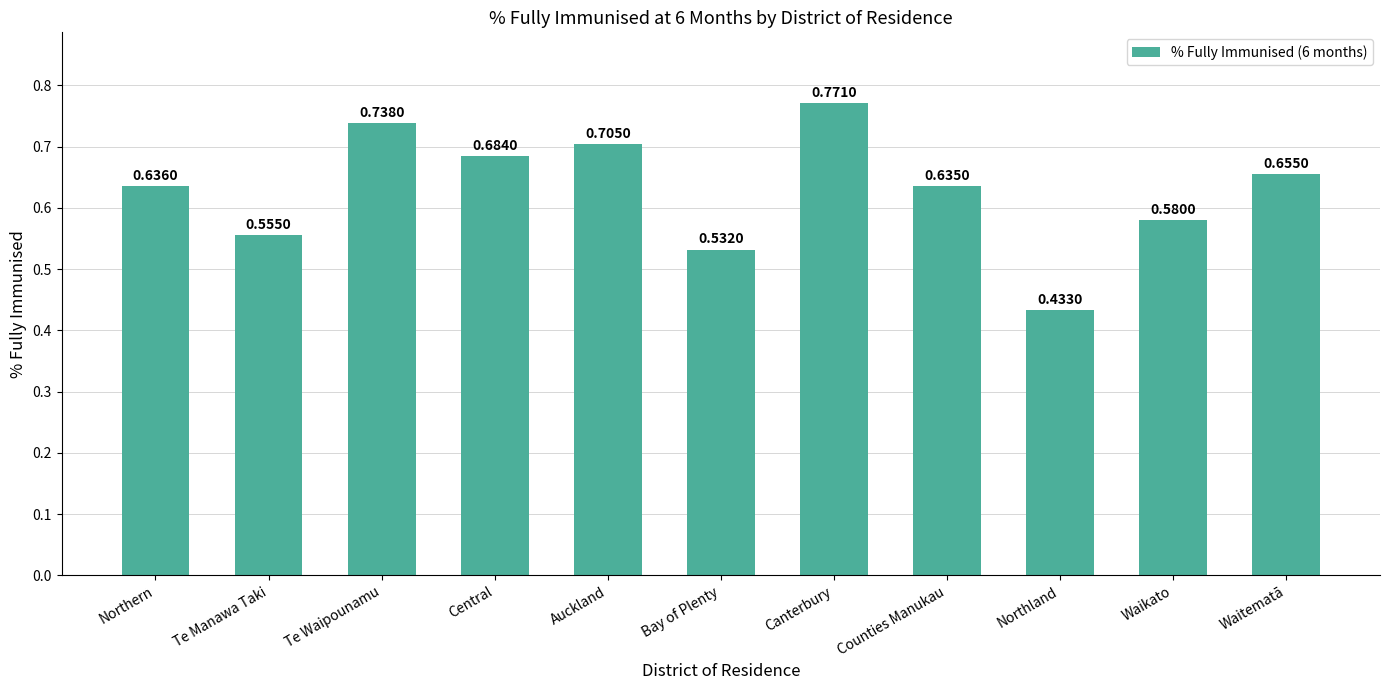

Rank the categories by value from highest to lowest.

Canterbury, Te Waipounamu, Auckland, Central, Waitematā, Northern, Counties Manukau, Waikato, Te Manawa Taki, Bay of Plenty, Northland